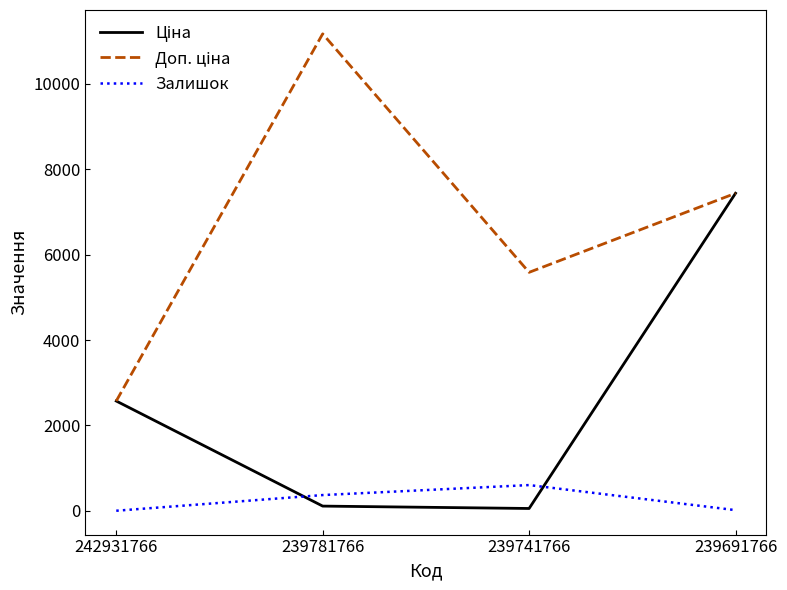

What value does the Залишок series have at 242931766?

3.0